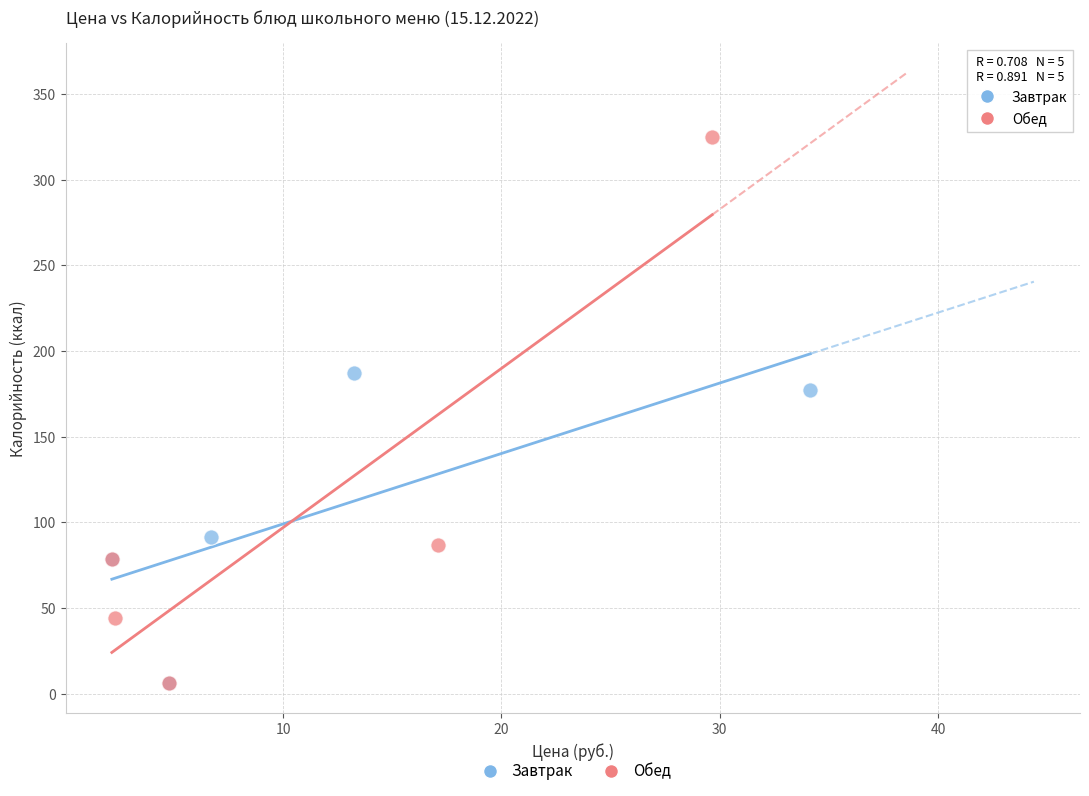

Which series has the widest spread of Y values?

Обед